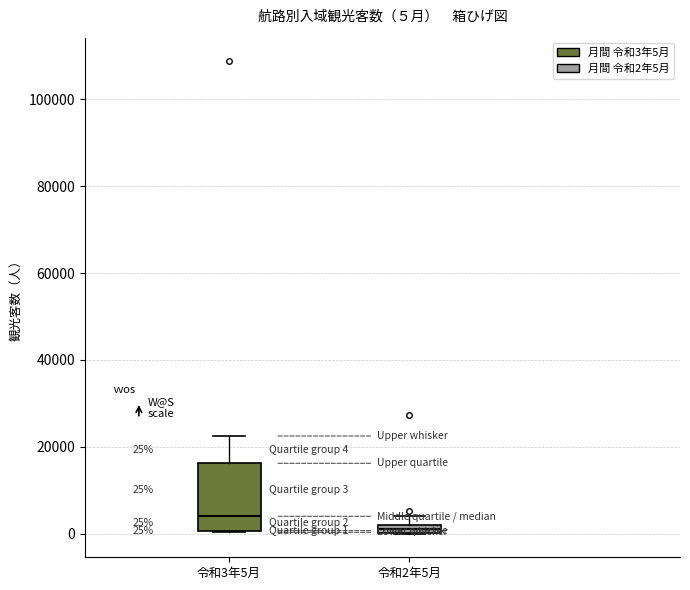

Which box has the lowest median line?

令和2年5月